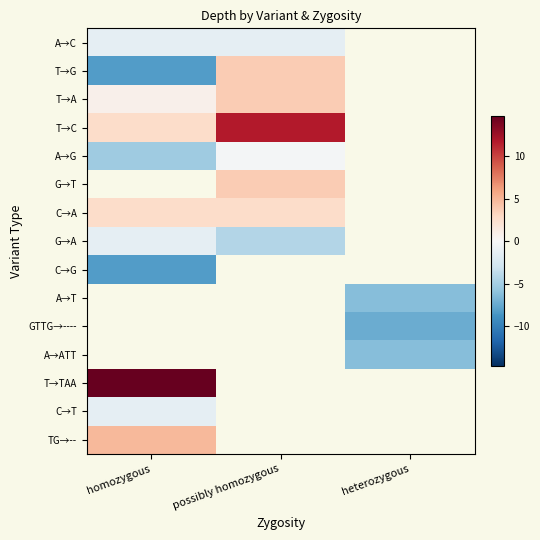

How many negative values does the C→T series have?

1